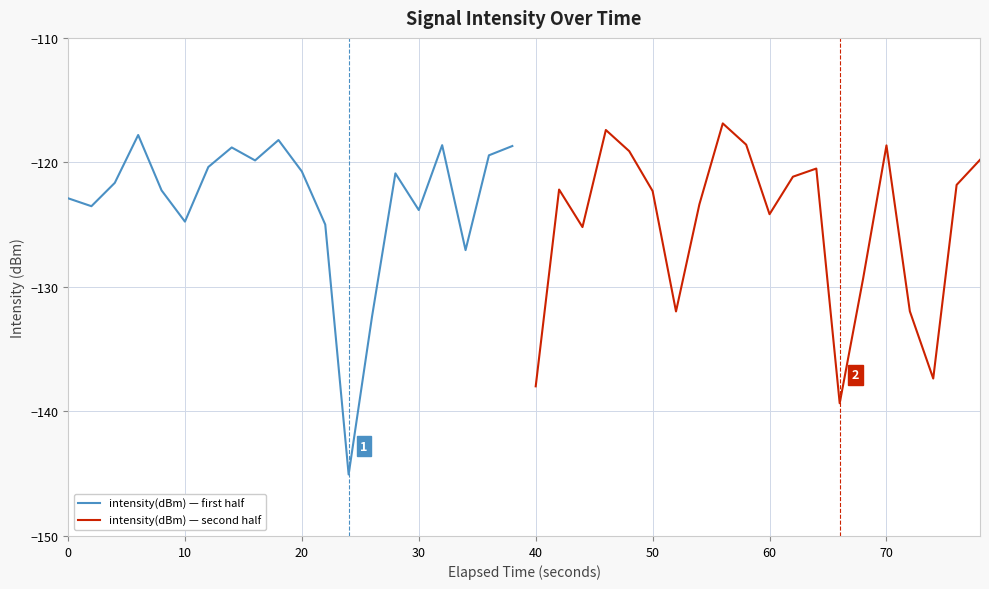

Rank the series by their average value, from highest to lowest.

intensity(dBm) — first half, intensity(dBm) — second half